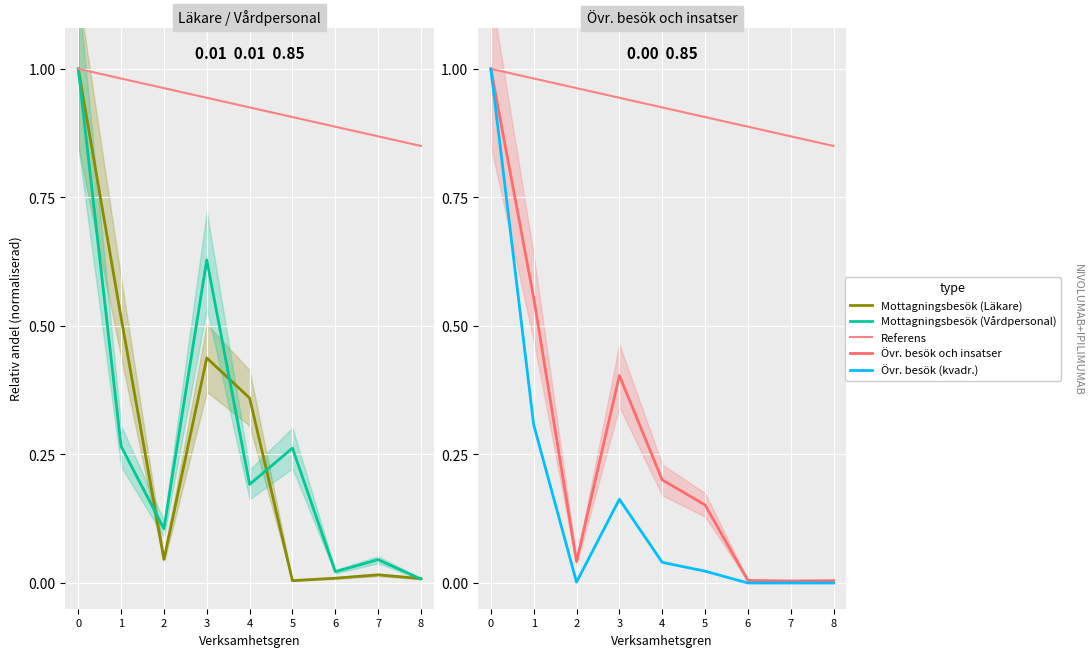

The value of Övr. besök och insatser at 3 is 0.7. True or false?

False